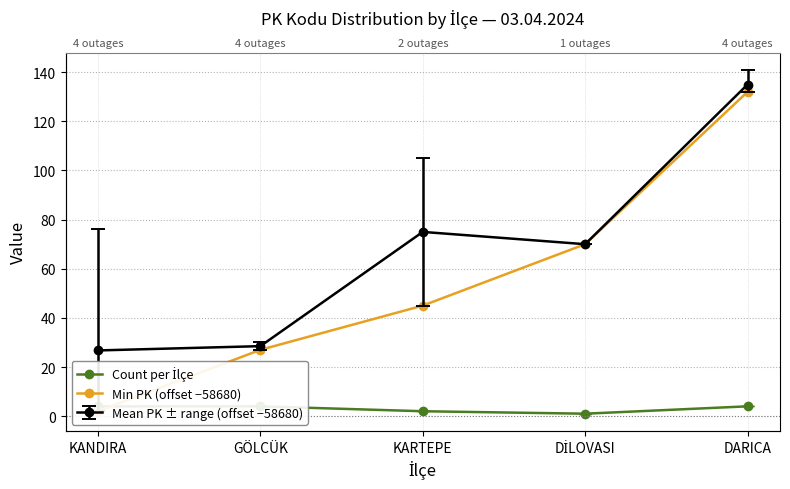

True or false: Min PK (offset −58680) has more than 0 points higher than both neighbors.

False